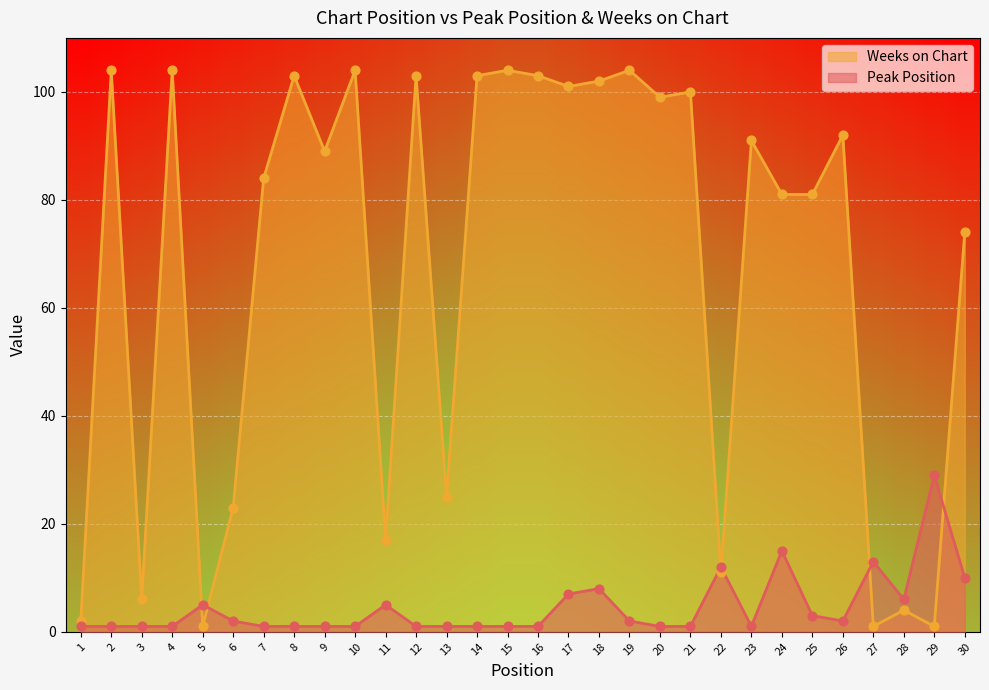

At which category is the sum across all series the highest?

18